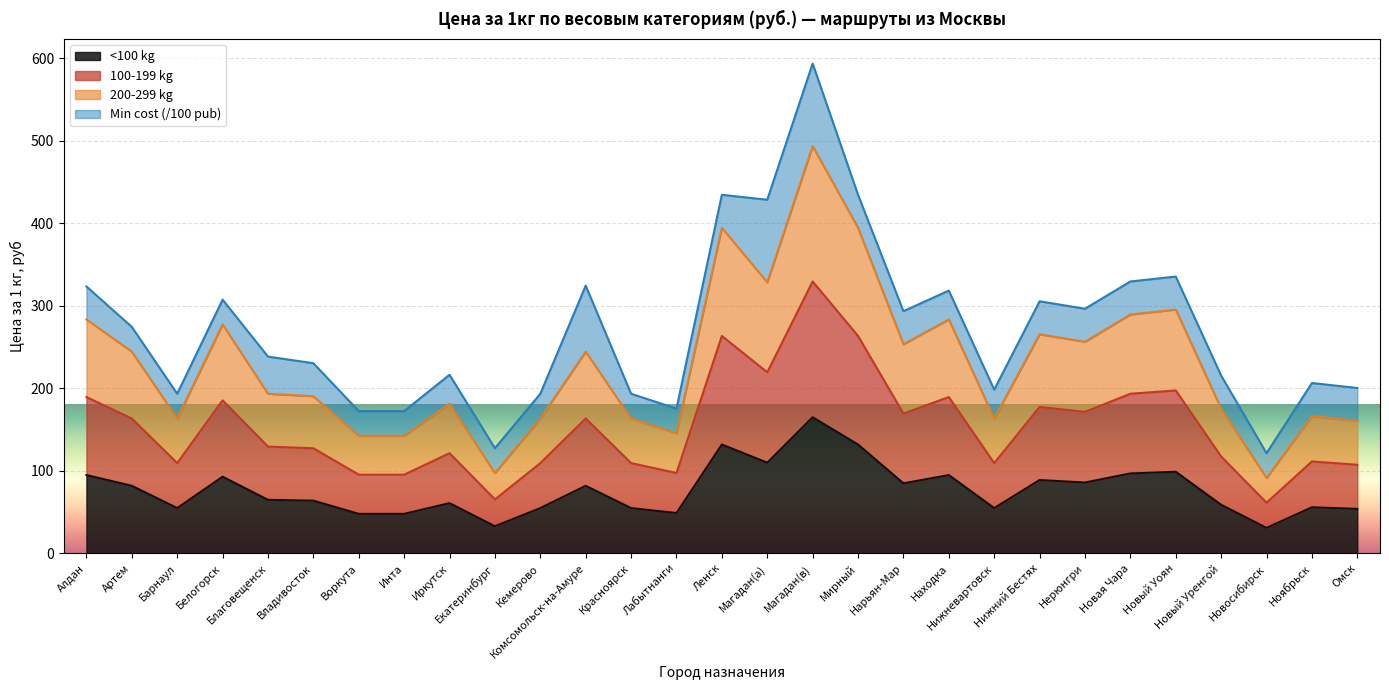

How many values in the 100-199 kg series exceed 129?

15